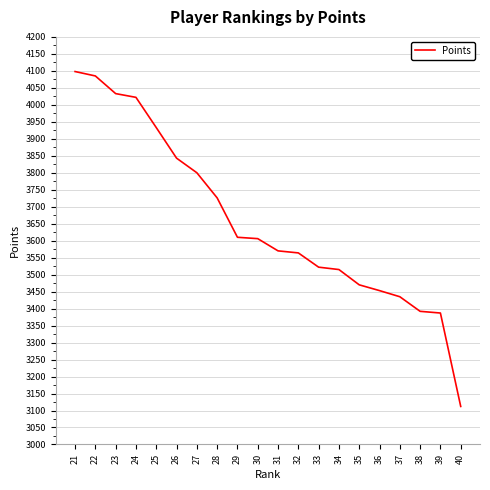

What is the approximate value at 27, to the nearest 100?

3800